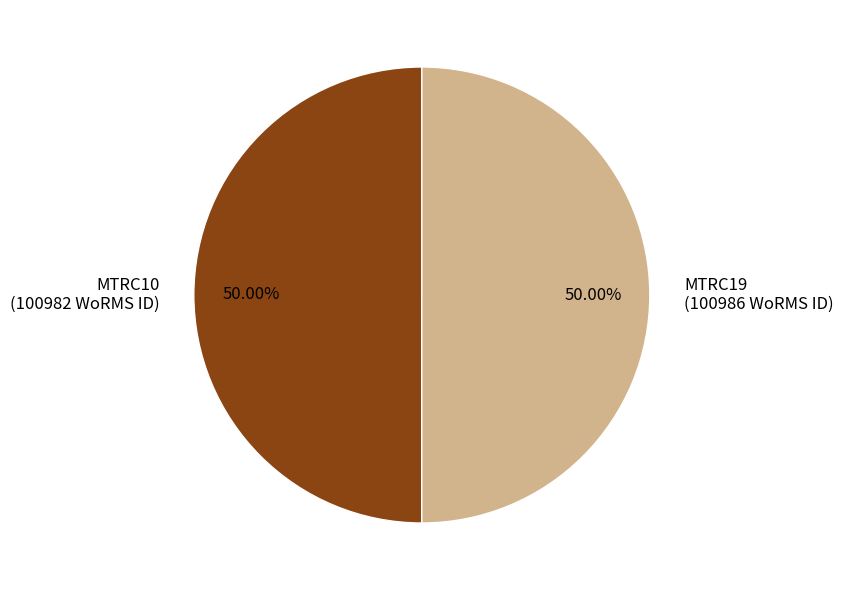

What is the ratio of the value at MTRC10 to the value at MTRC19?

1.0